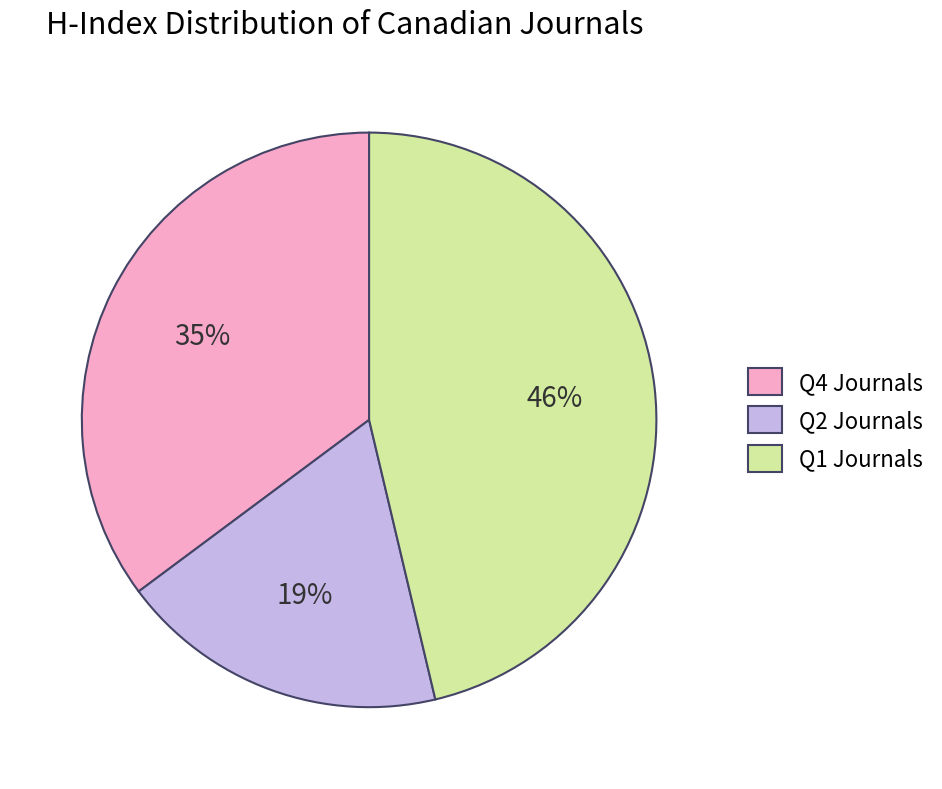

Which has a higher value, Q4 Journals or Q1 Journals?

Q1 Journals